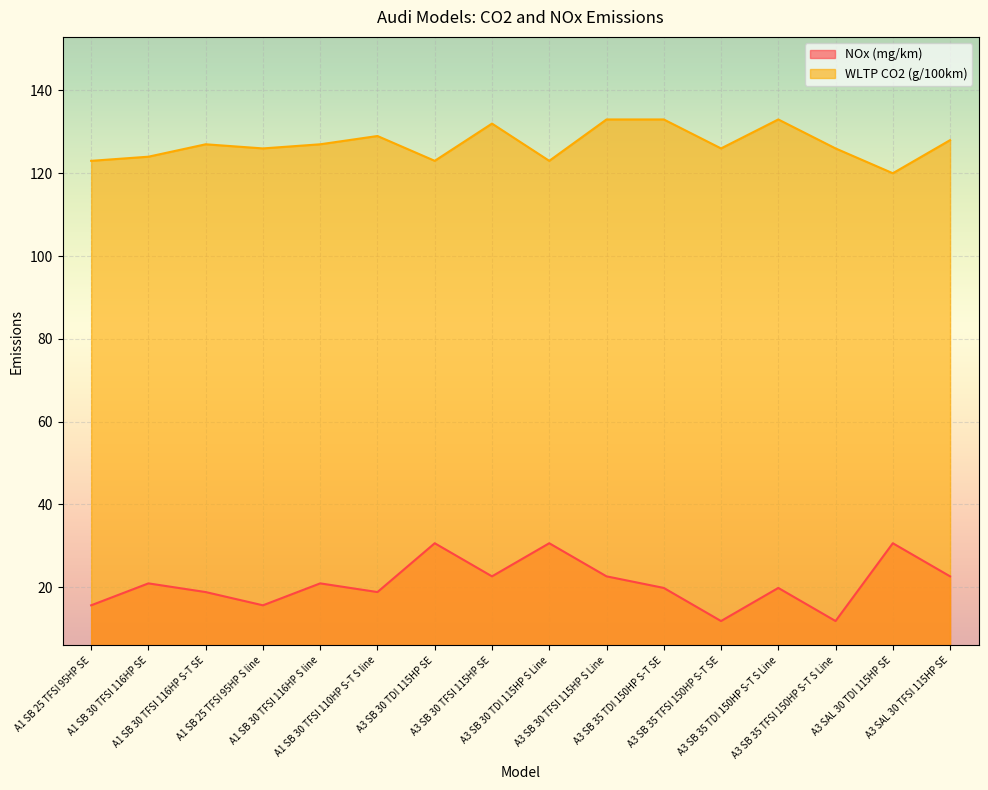

Count the number of data series in this chart.

2